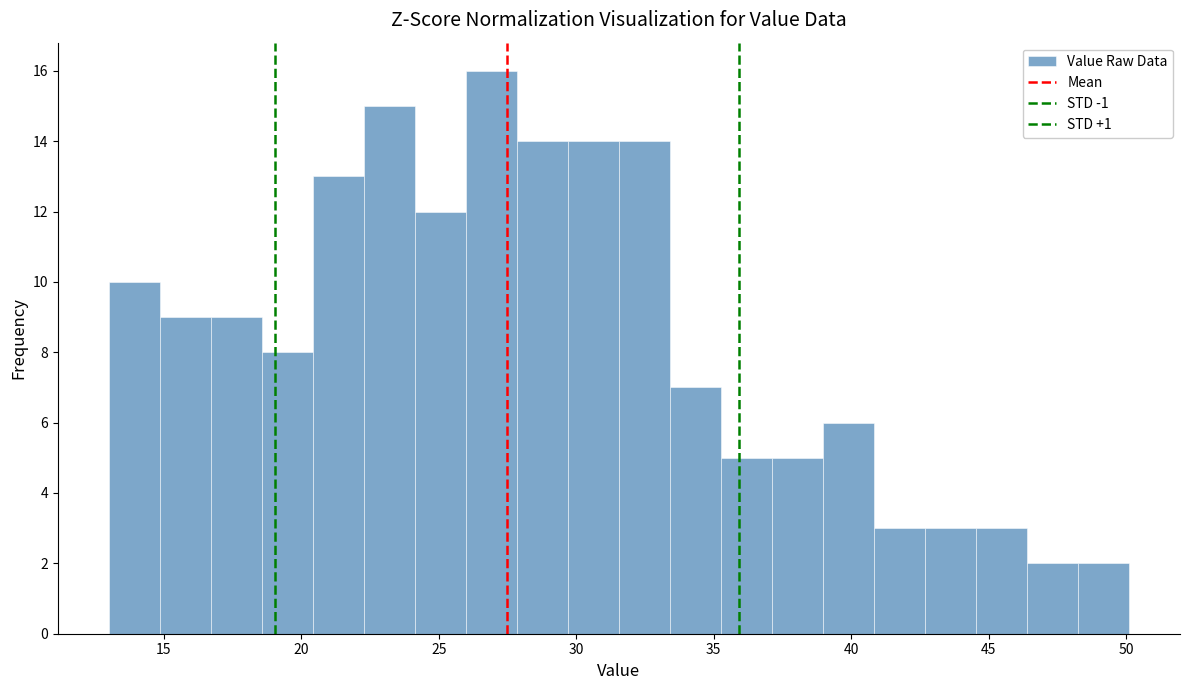

Around what value on the x-axis is the tallest bar? Give the approximate position of its centre, as read against the axis.

27.0